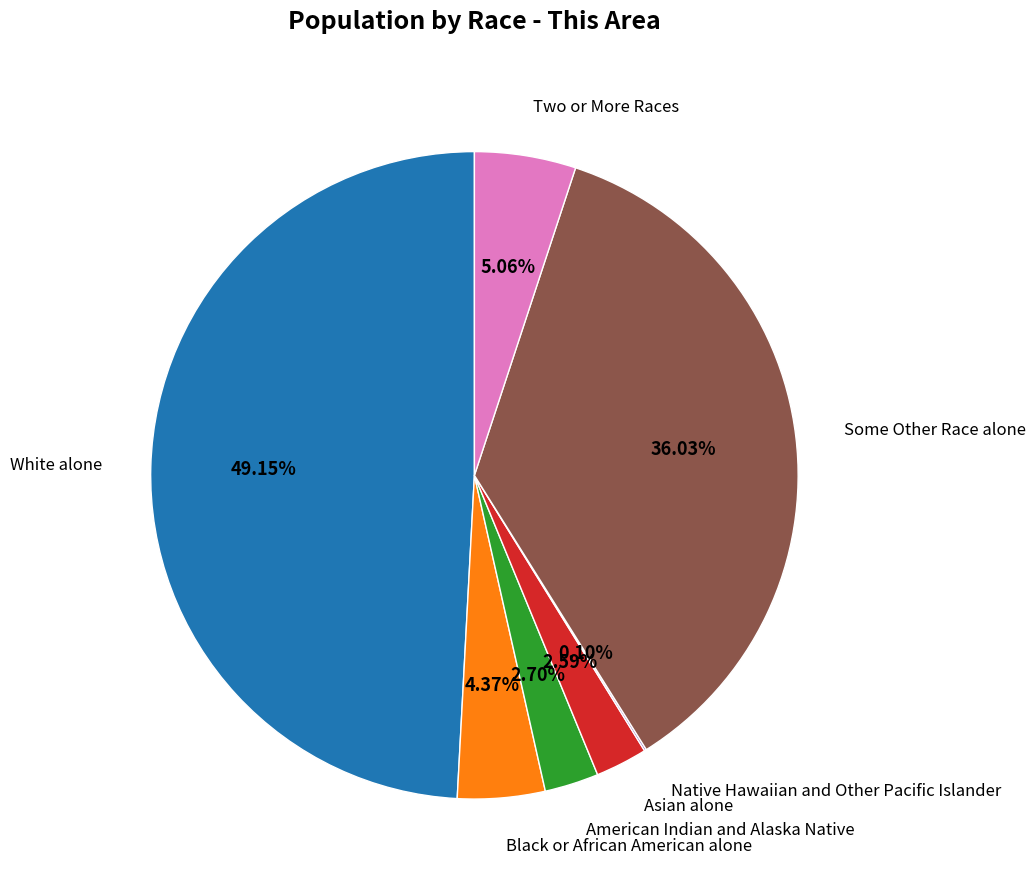

Is there any slice that represents more than half of the pie?

No